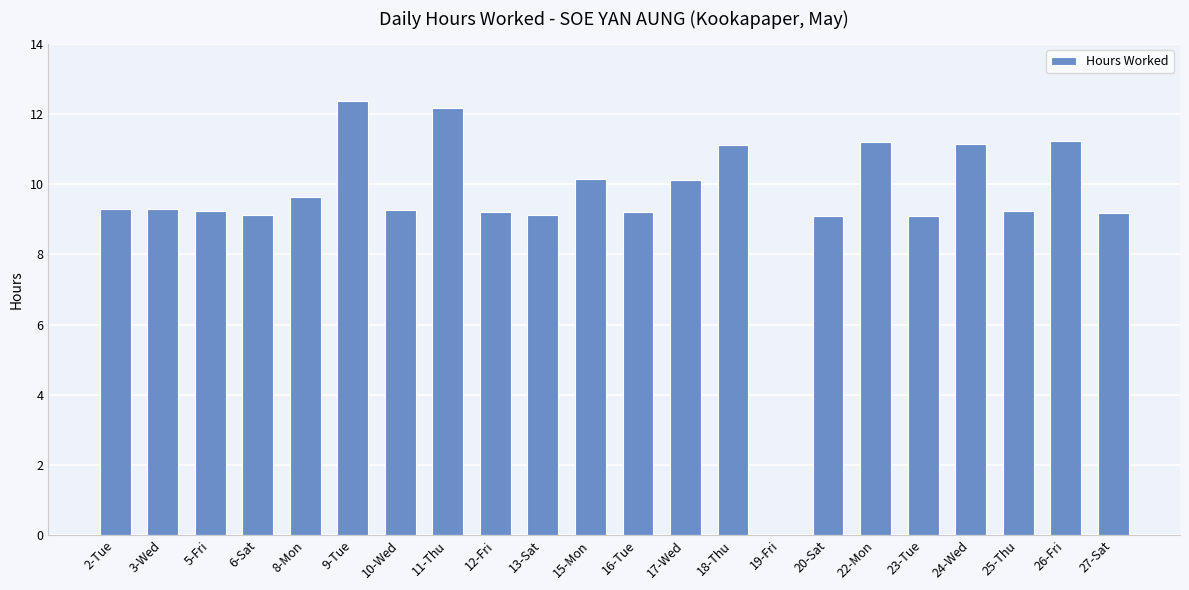

The chart shows a value of 2.7 at 6-Sat. True or false?

False